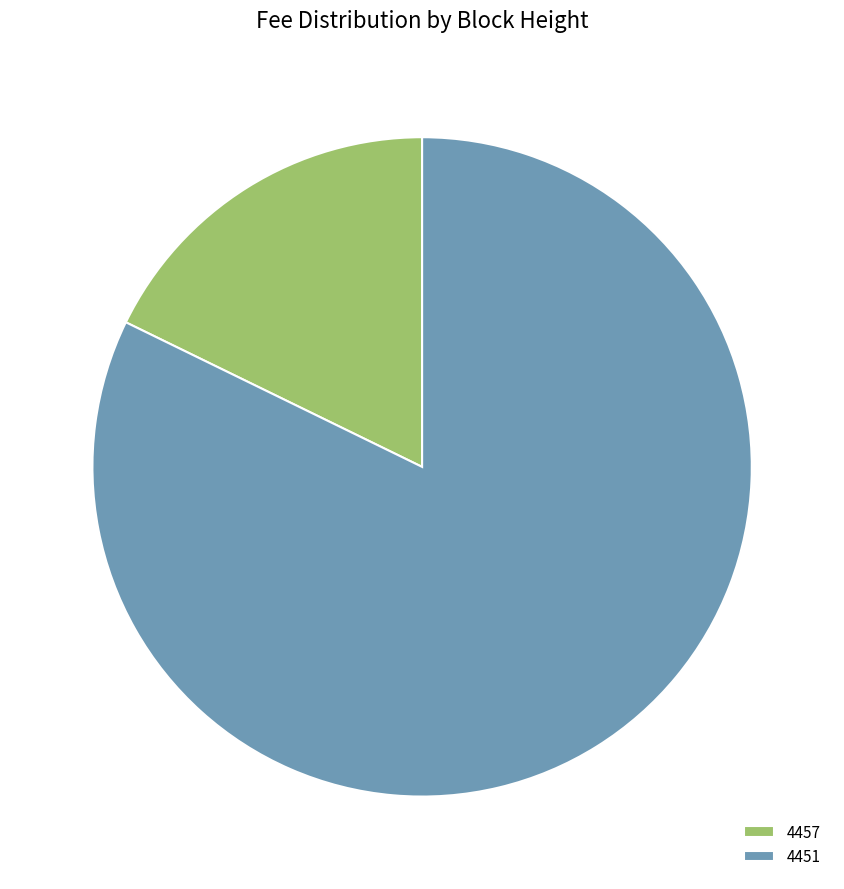

Do 4457 and 4451 together represent more than half of the pie?

Yes